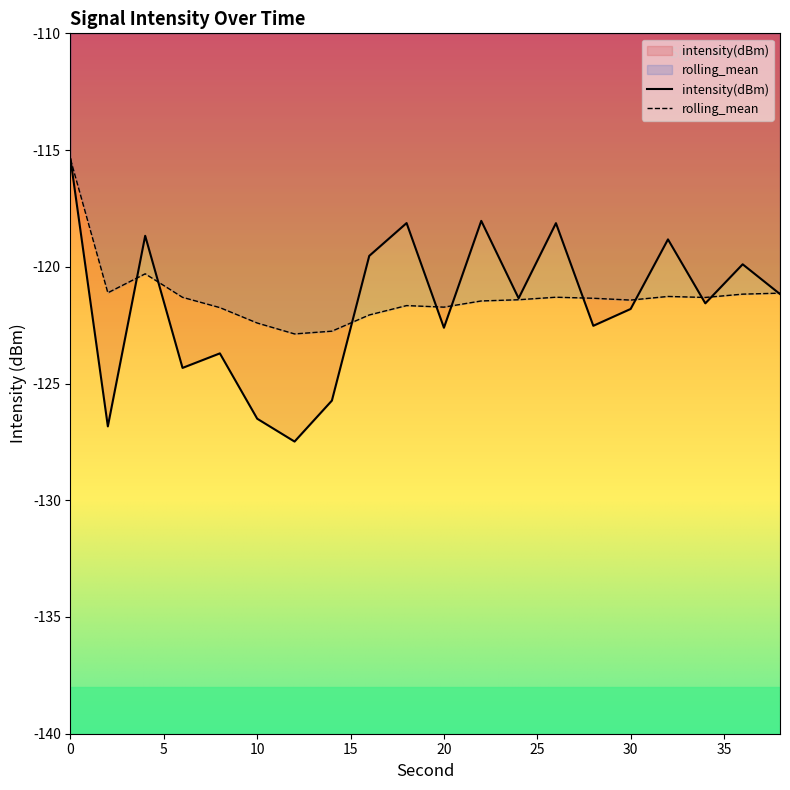

Reading left to right, list all the values displayed in this chart.

intensity(dBm): -115.4	-126.8	-118.7	-124.3	-123.7	-126.5	-127.5	-125.7	-119.5	-118.1	-122.6	-118.0	-121.3	-118.1	-122.5	-121.8	-118.8	-121.6	-119.9	-121.2
rolling_mean: -115.4	-121.1	-120.3	-121.3	-121.7	-122.4	-122.9	-122.8	-122.1	-121.7	-121.7	-121.5	-121.4	-121.3	-121.3	-121.4	-121.3	-121.3	-121.2	-121.1